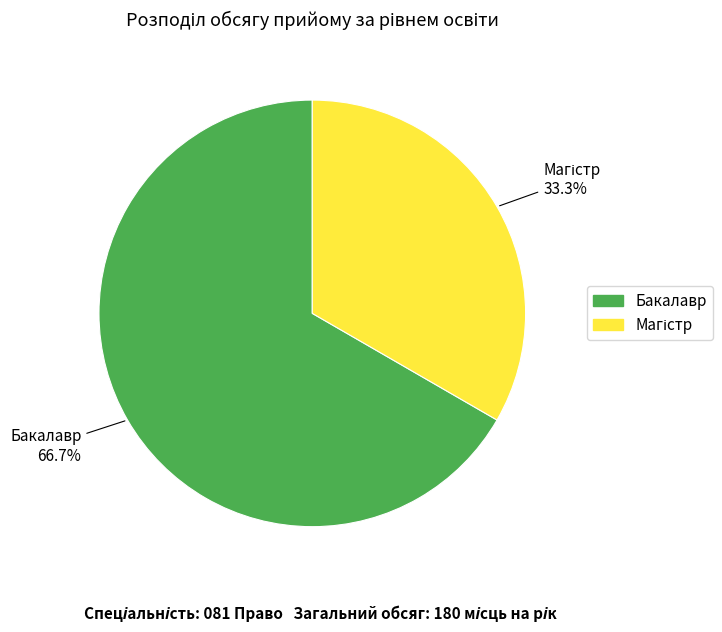

How many slices are in this pie chart?

2